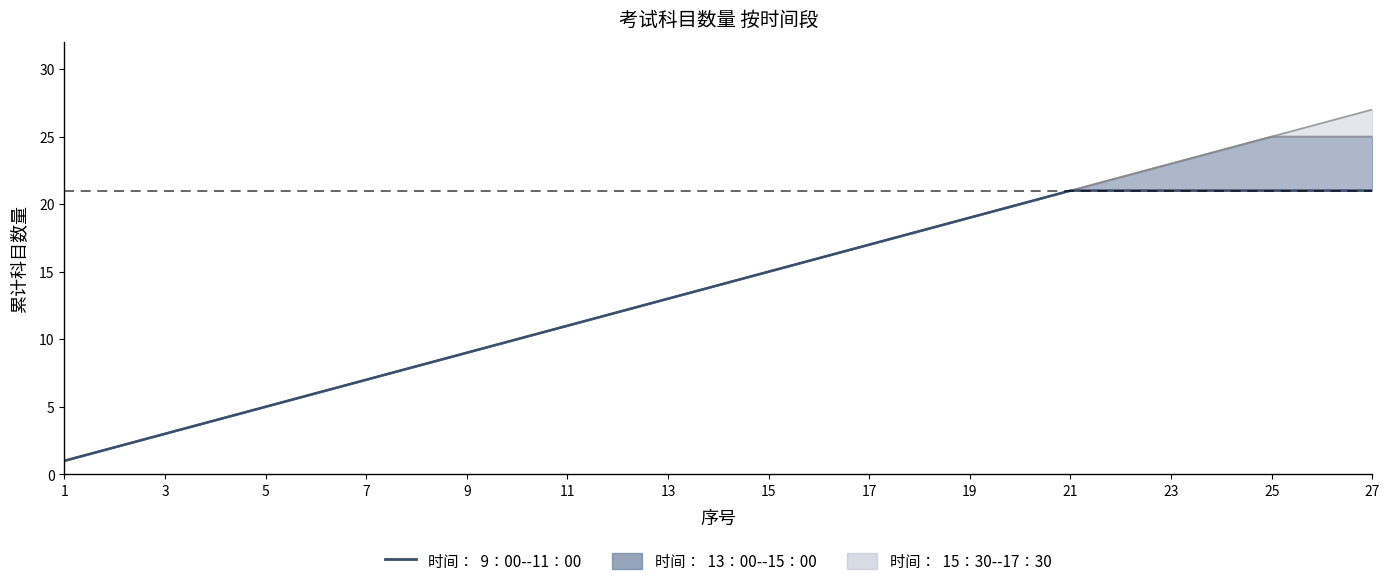

What is the sum of all values?

357